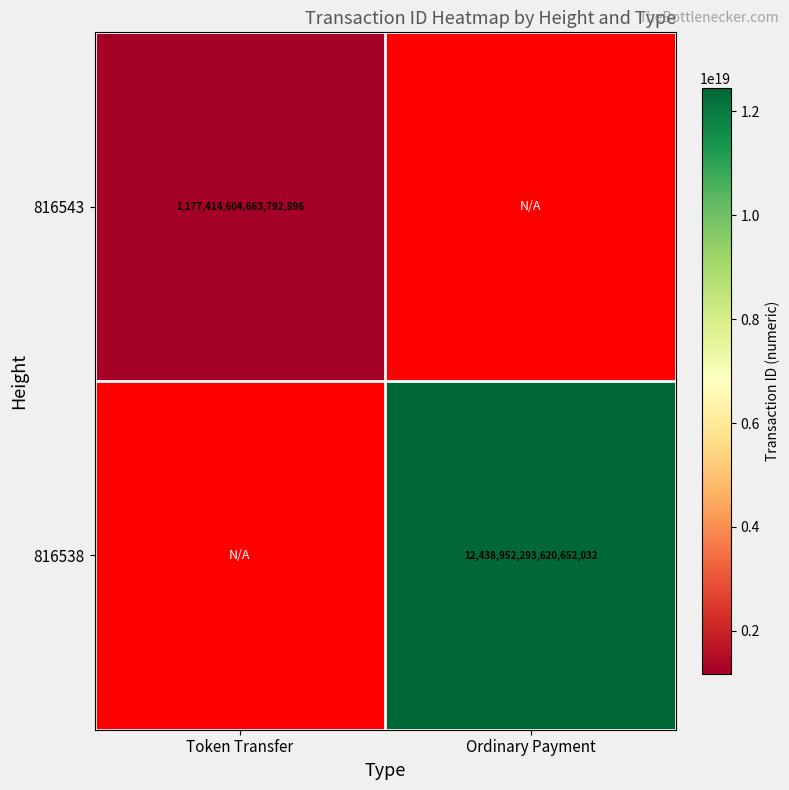

What is the maximum value shown in the chart?

12438952293620652032.0